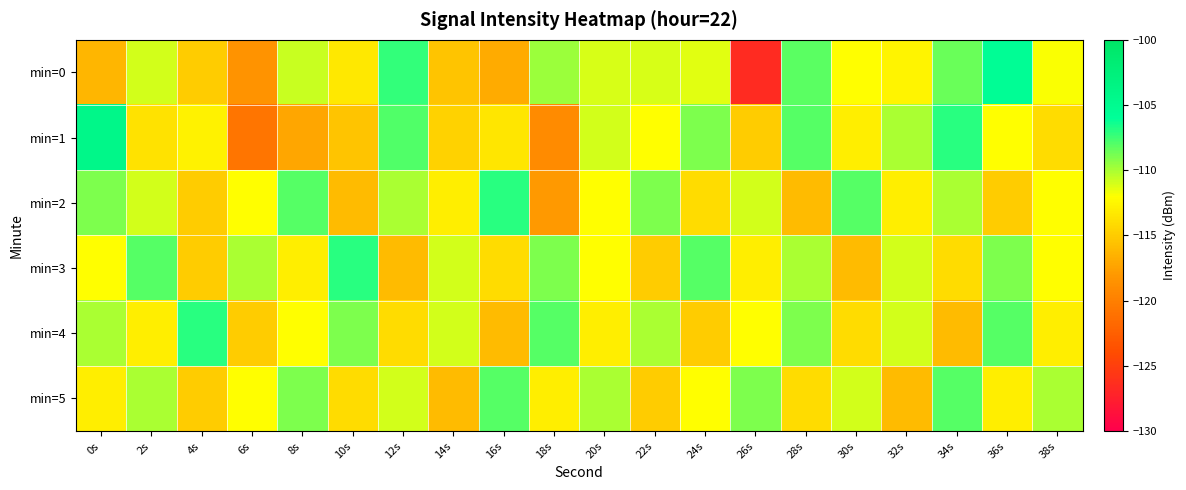

What is the smallest value displayed?

-126.6